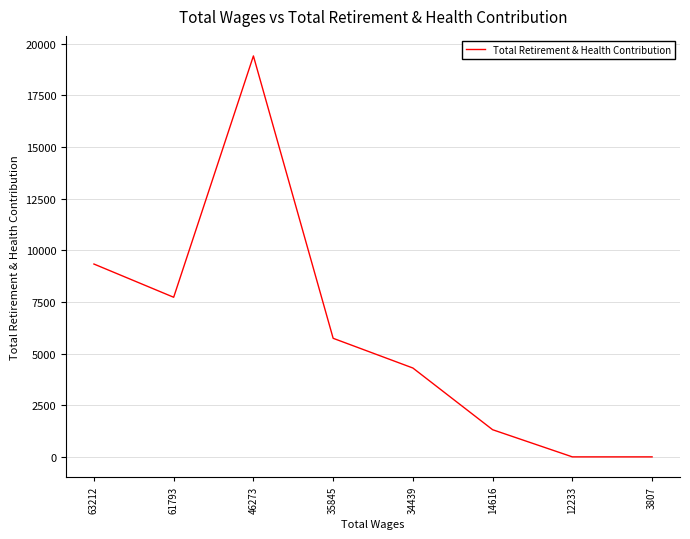

The chart shows a value of 6700 at 34439. True or false?

False